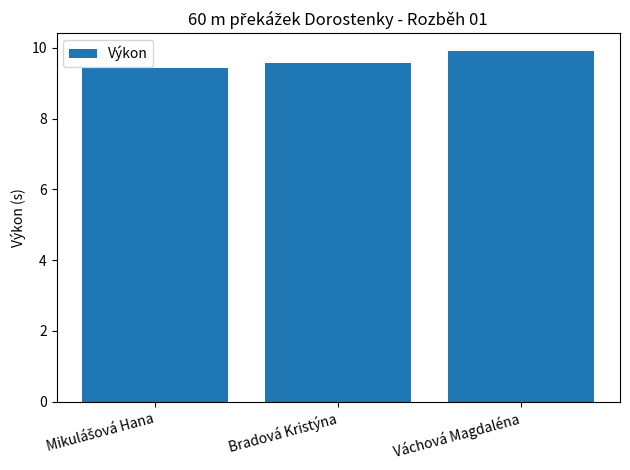

What is the value of the 2nd bar from the left?

9.6